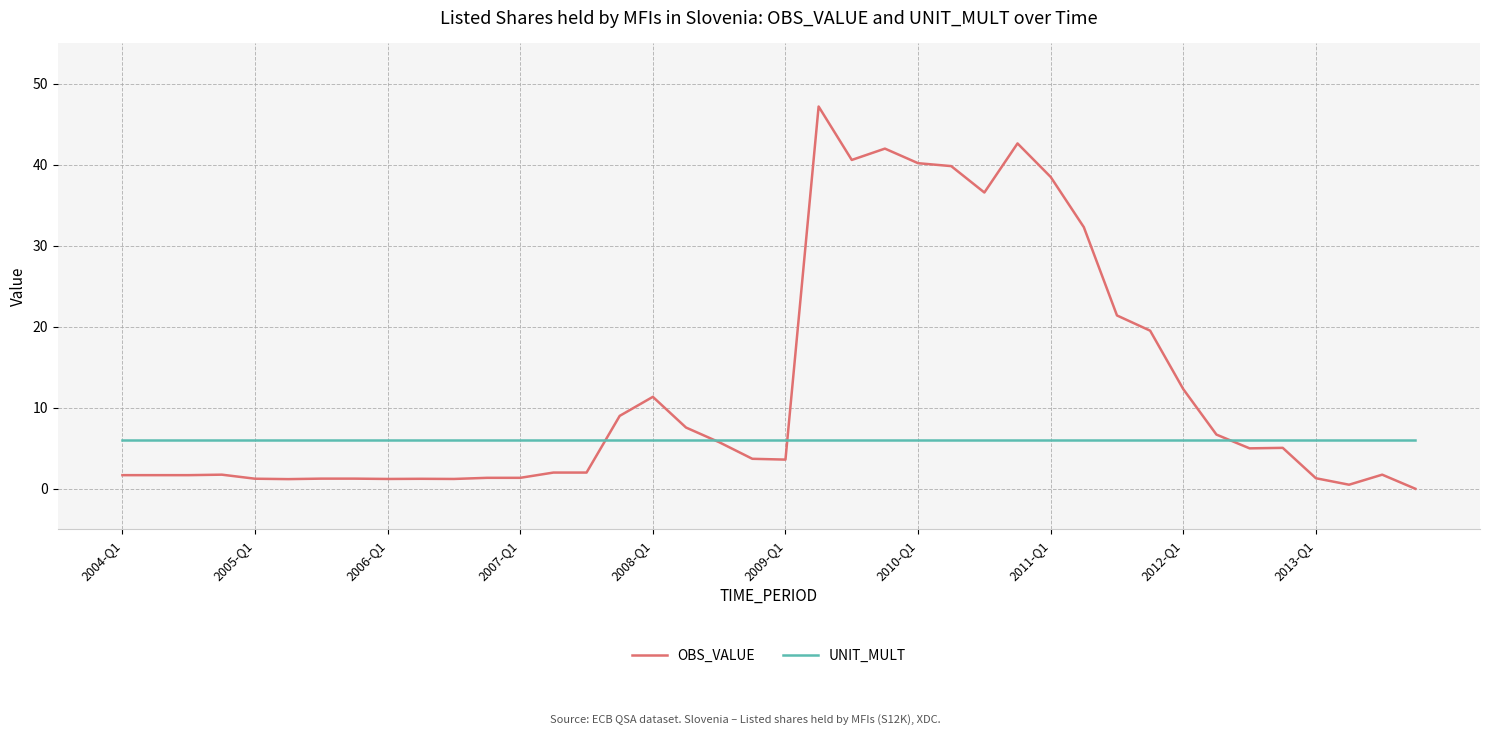

What is the highest value of the OBS_VALUE series?

47.2